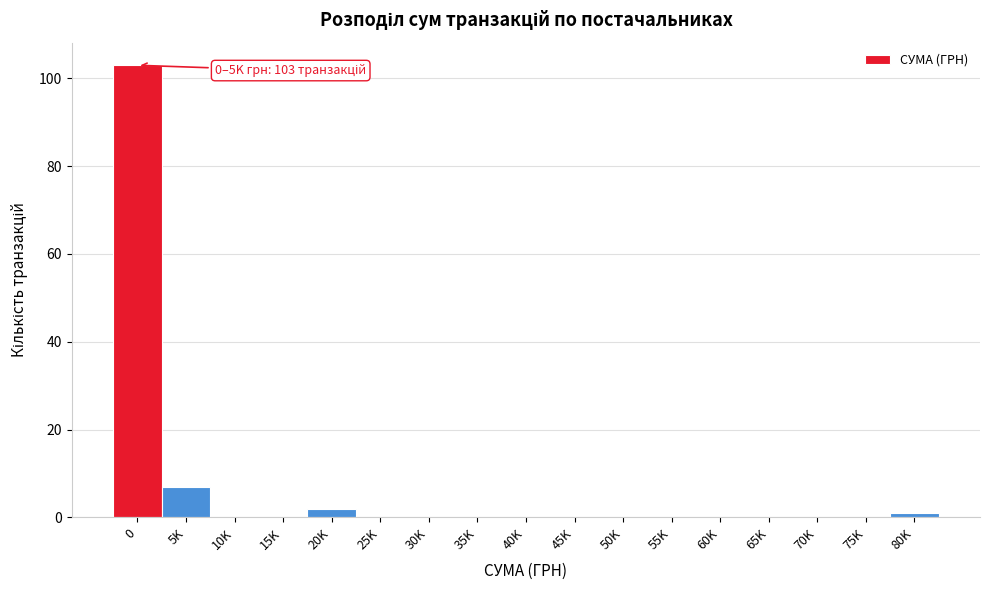

Reading right to left, what are all the values shown in this chart?

80K=1	75K=0	70K=0	65K=0	60K=0	55K=0	50K=0	45K=0	40K=0	35K=0	30K=0	25K=0	20K=2	15K=0	10K=0	5K=7	0=103